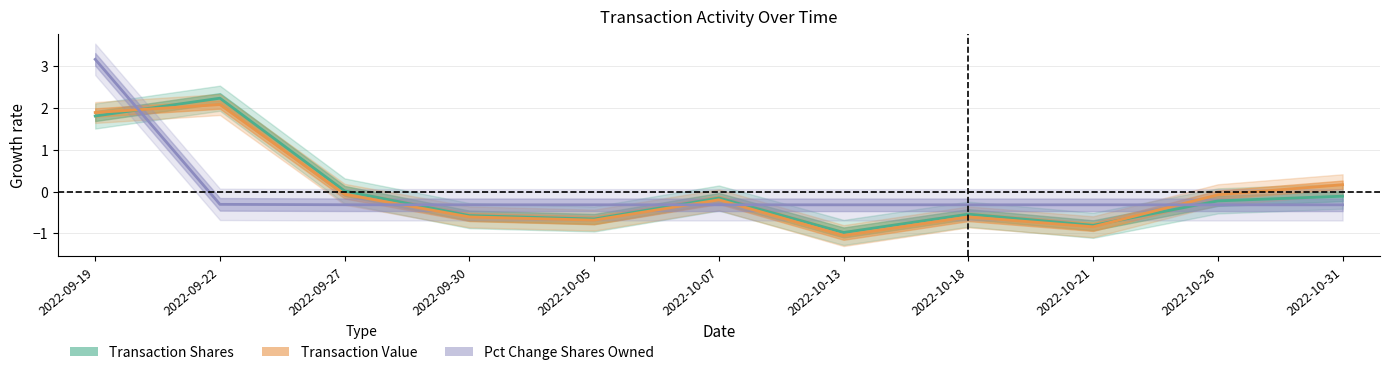

Which series has the largest total across all categories?

Pct Change Shares Owned